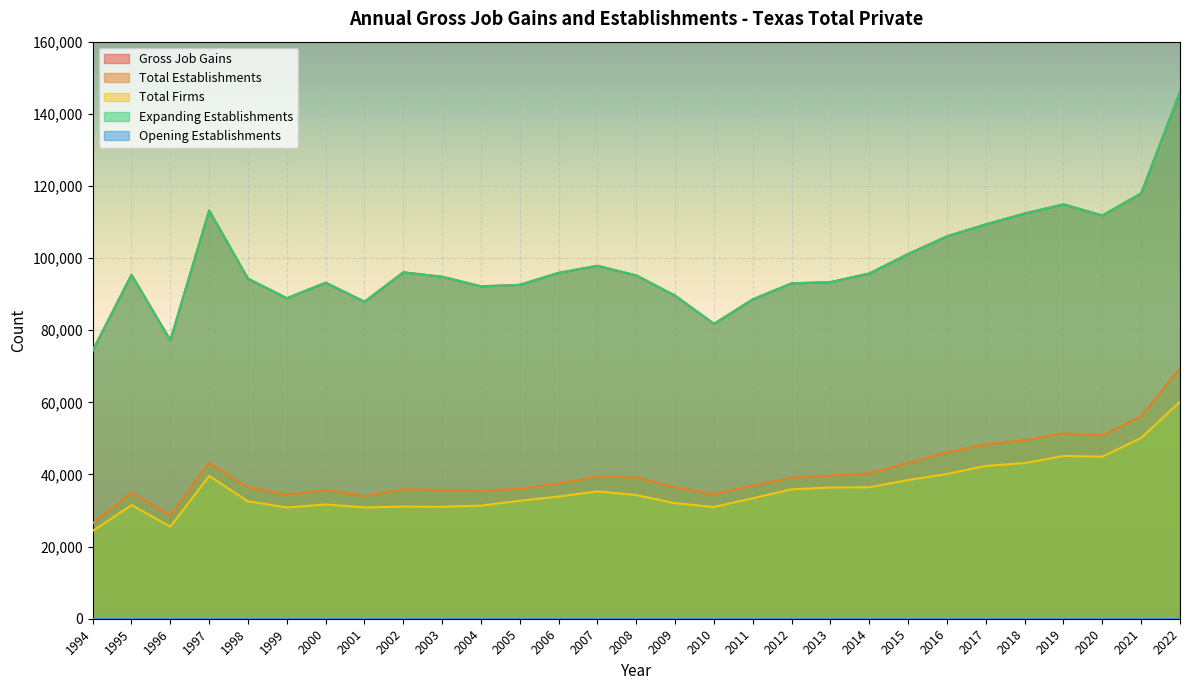

What is the highest value of the Total Firms series?

60166